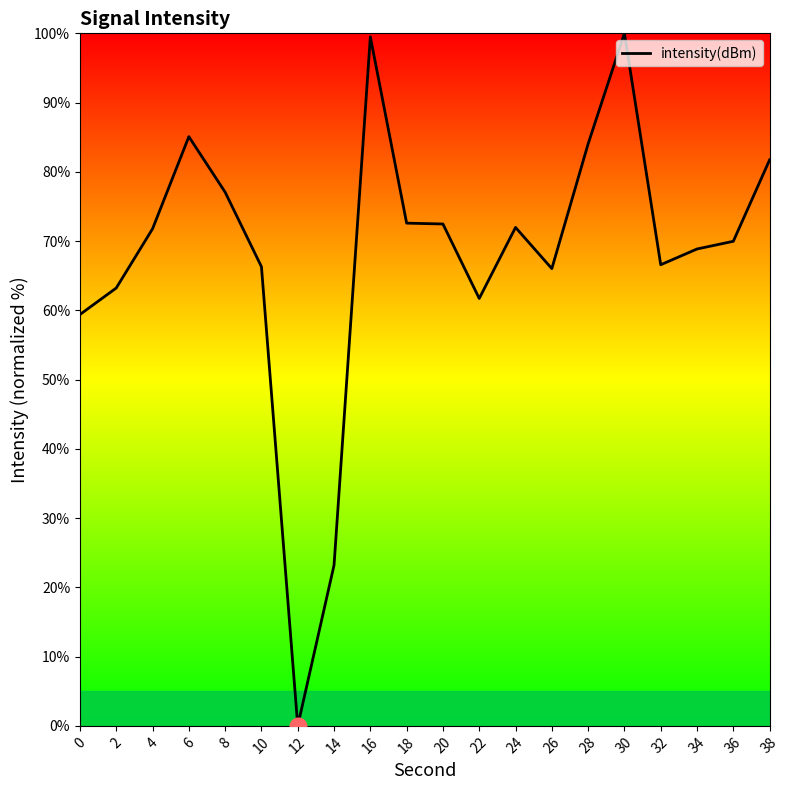

What is the difference between the maximum and minimum values?

100.0